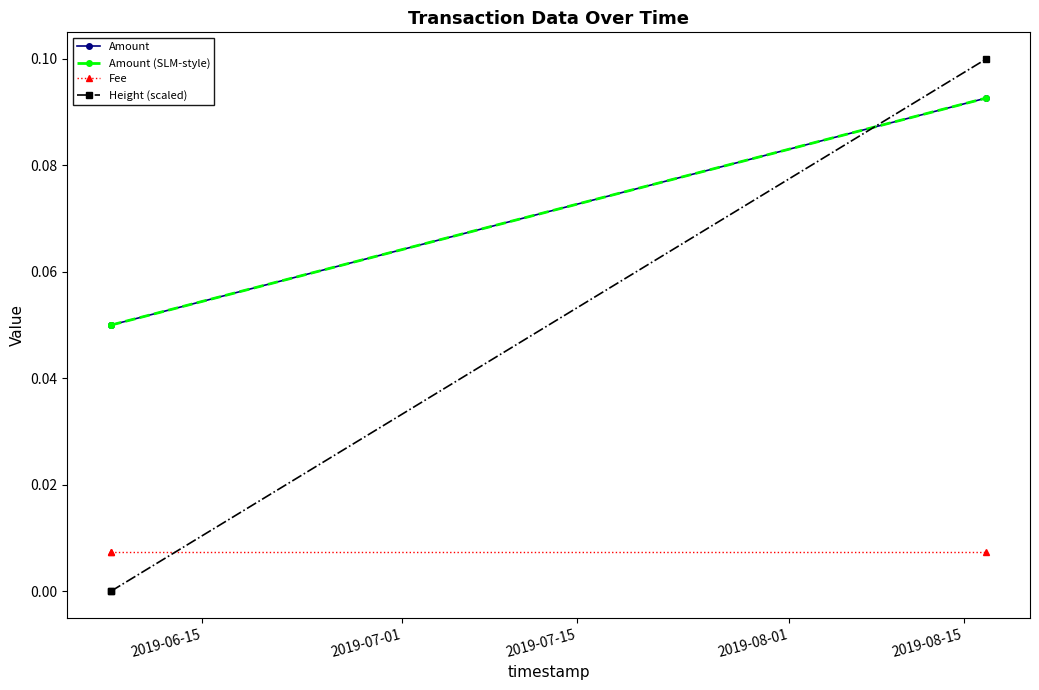

Does the chart have visible grid lines?

No